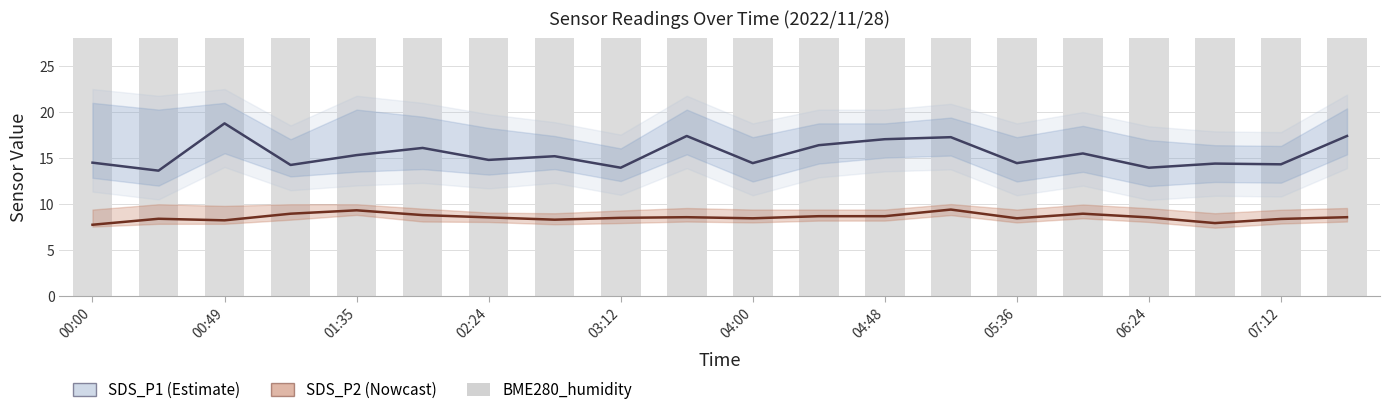

Between 17 and 18, which series saw the biggest shift?

SDS_P2